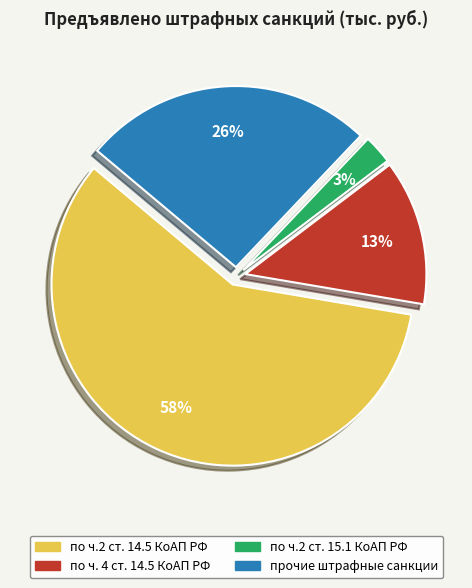

The по ч. 4 ст. 14.5 КоАП РФ slice represents 23% of the pie. True or false?

False